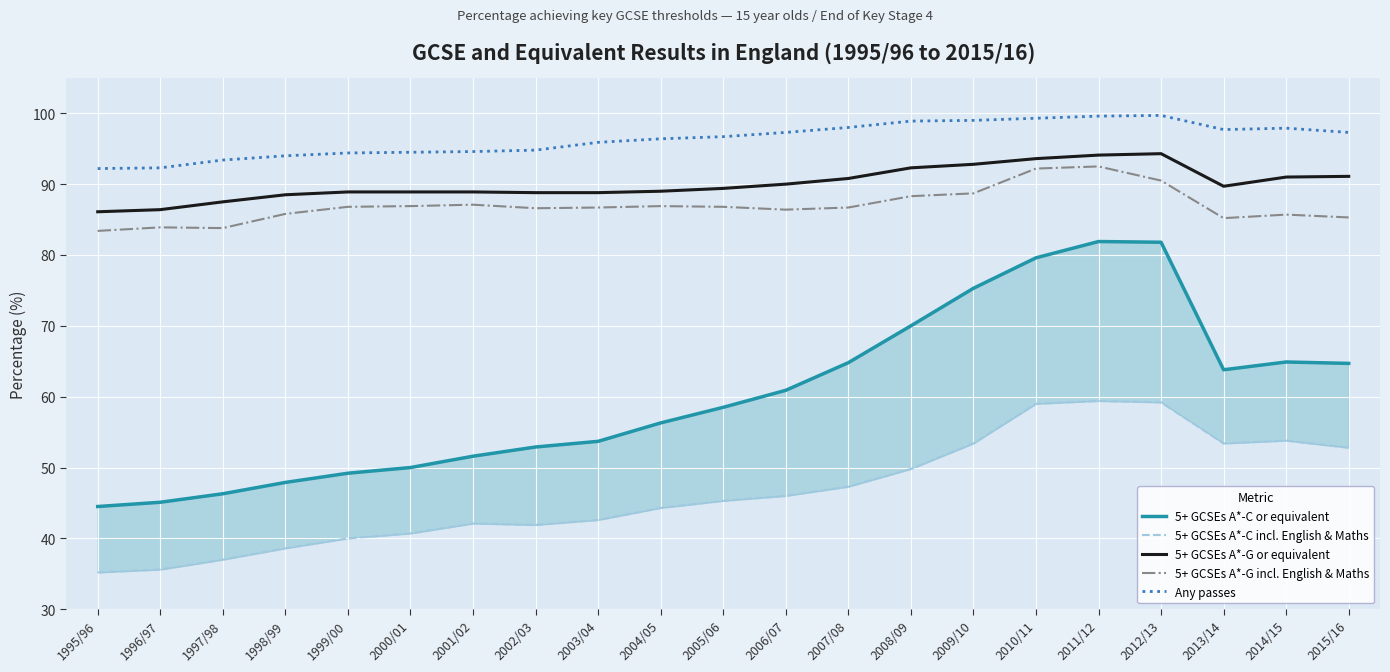

What position from the right is 2003/04?

13